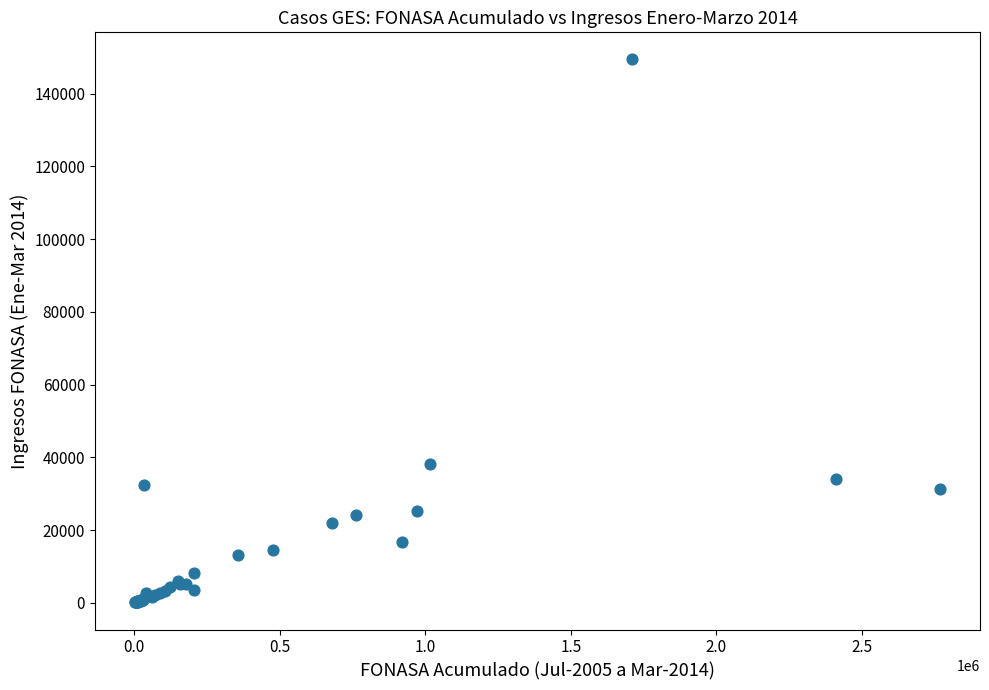

What Y value in the scatter plot is closest to 74735?

38152